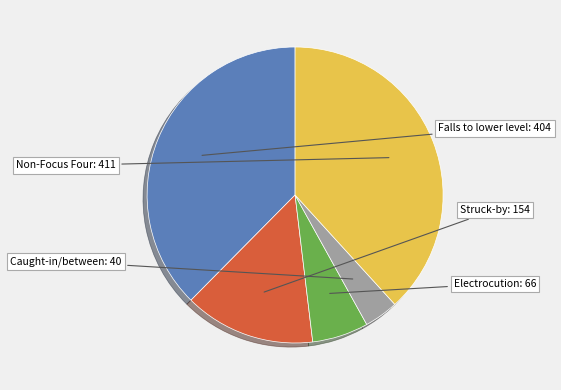

Is there a majority slice in this chart?

No